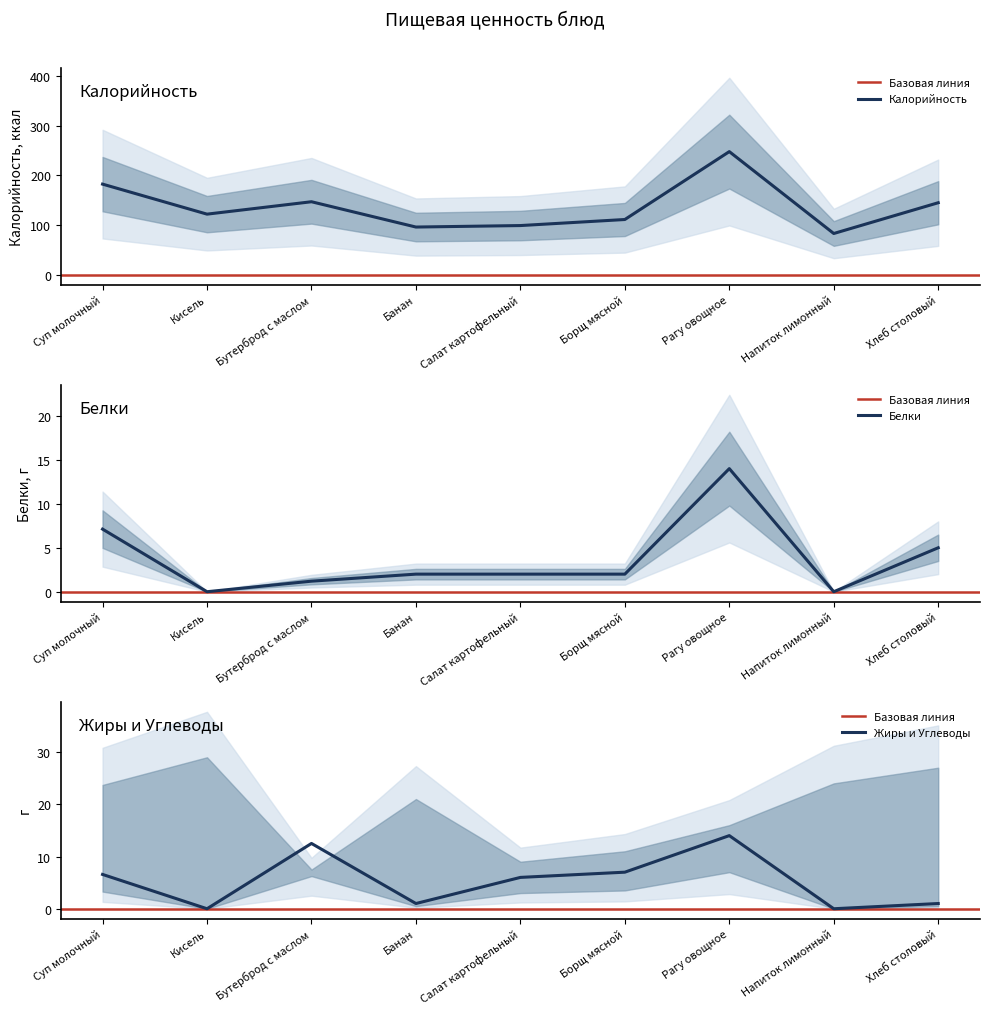

Where is the first local maximum for Жиры?

Бутерброд с маслом